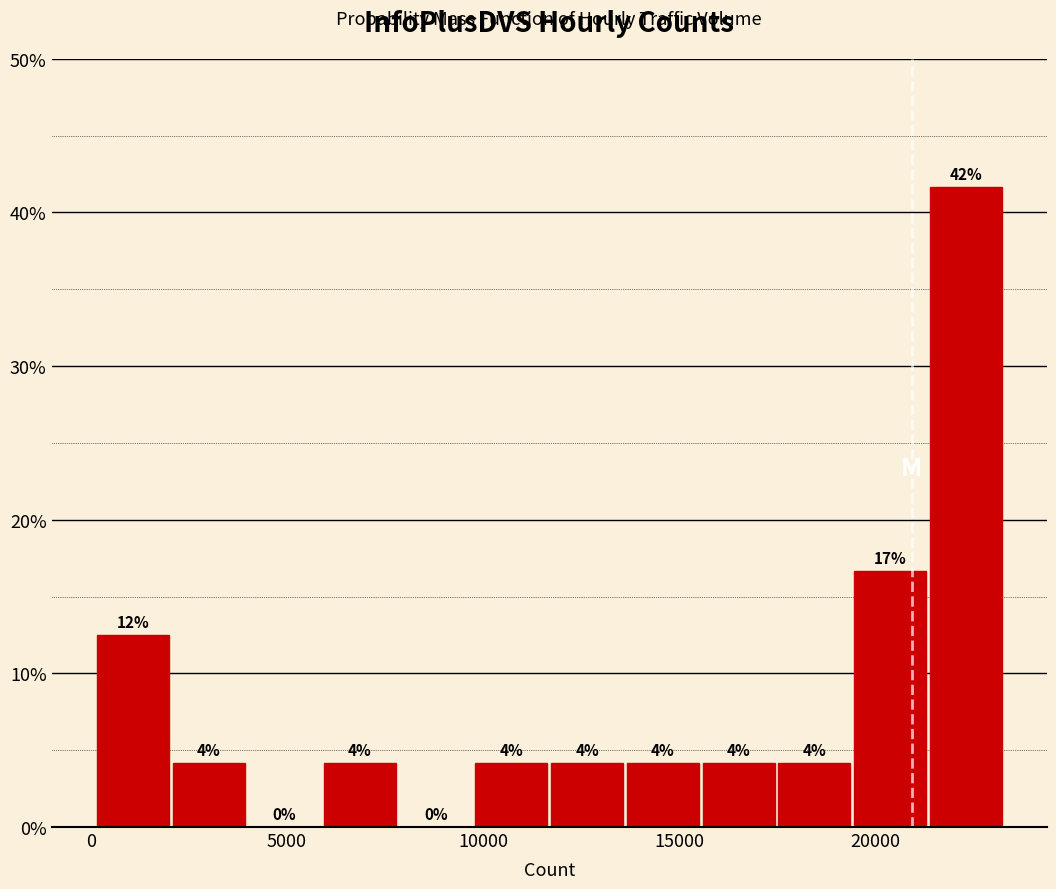

Read against the x-axis, roughly where is the centre of the tallest bar?

22500